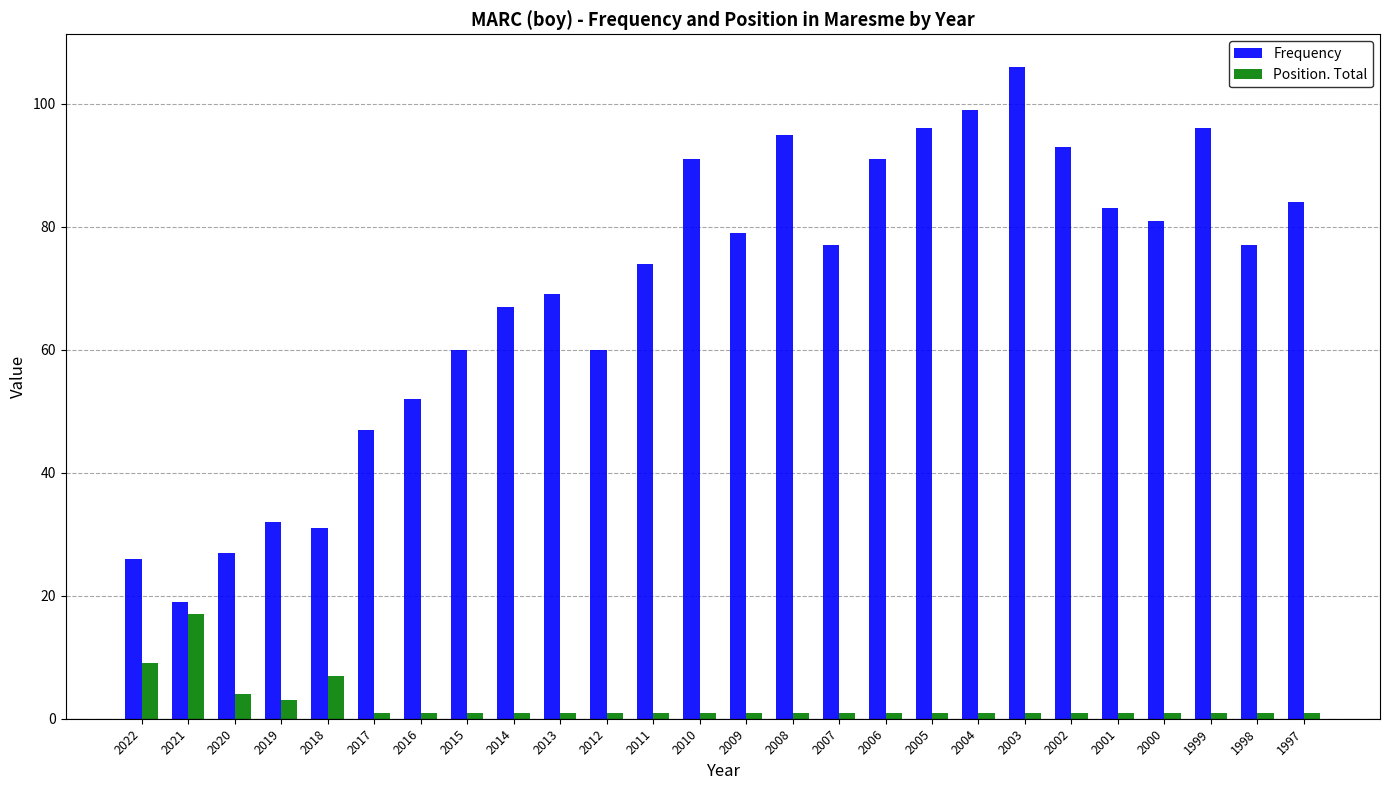

At 2021, list the series in order from largest to smallest.

Frequency, Position. Total